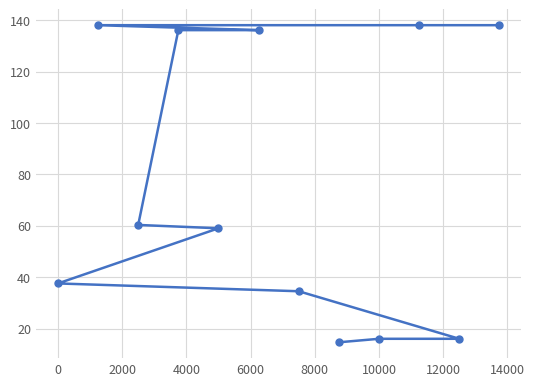

How many data points does each series have?

12